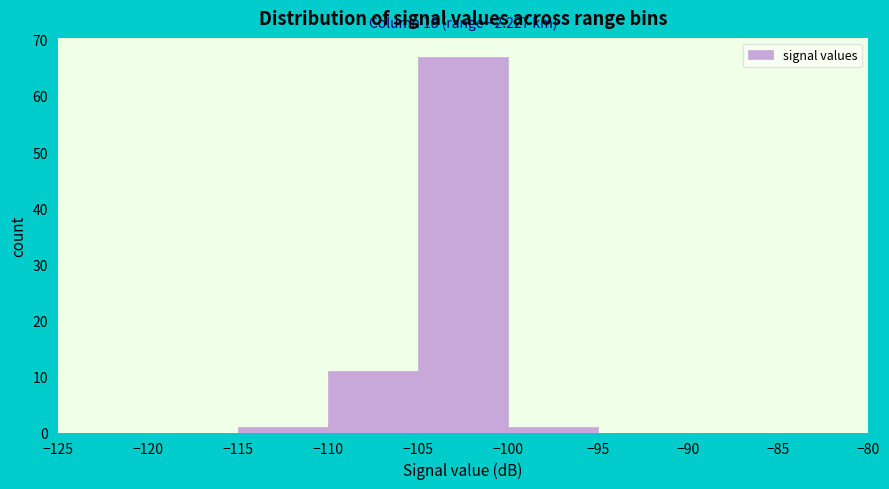

Over which range of the x-axis is the bar tallest?

-105 to -100